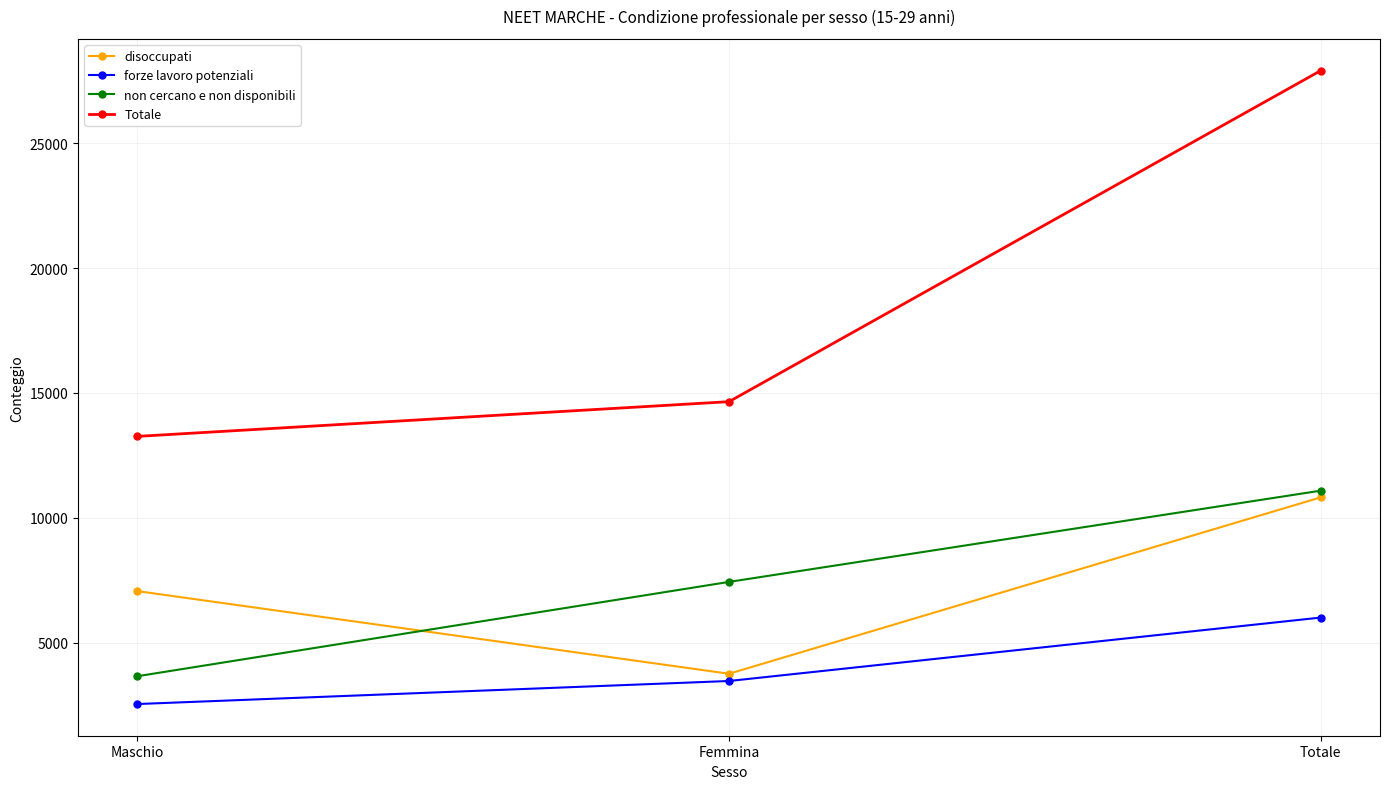

Which series has the largest total across all categories?

Totale